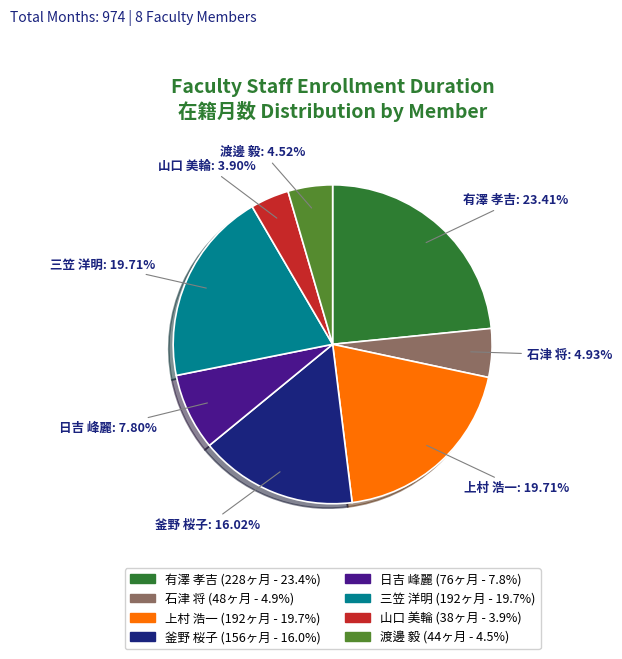

Combined, do 渡邊 毅 and 釜野 桜子 account for over 50%?

No